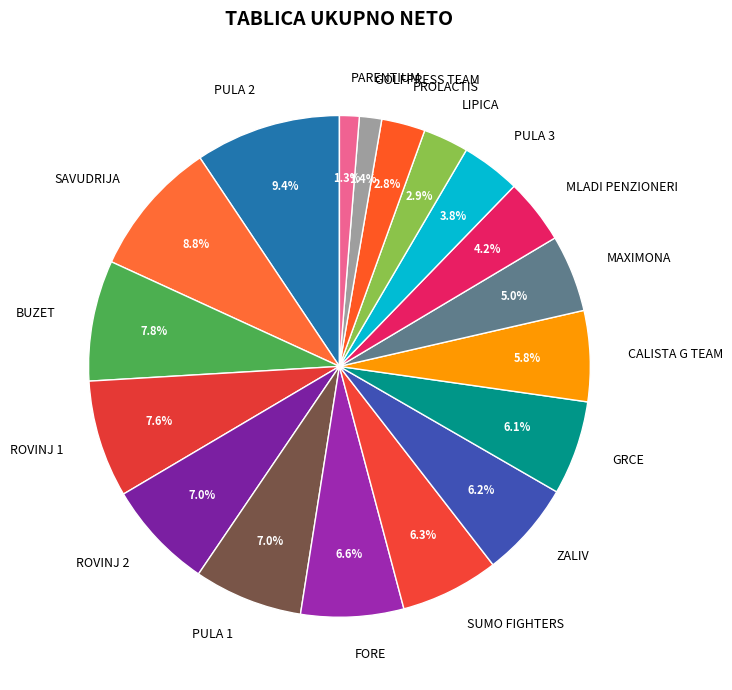

The MLADI PENZIONERI slice represents 17% of the pie. True or false?

False